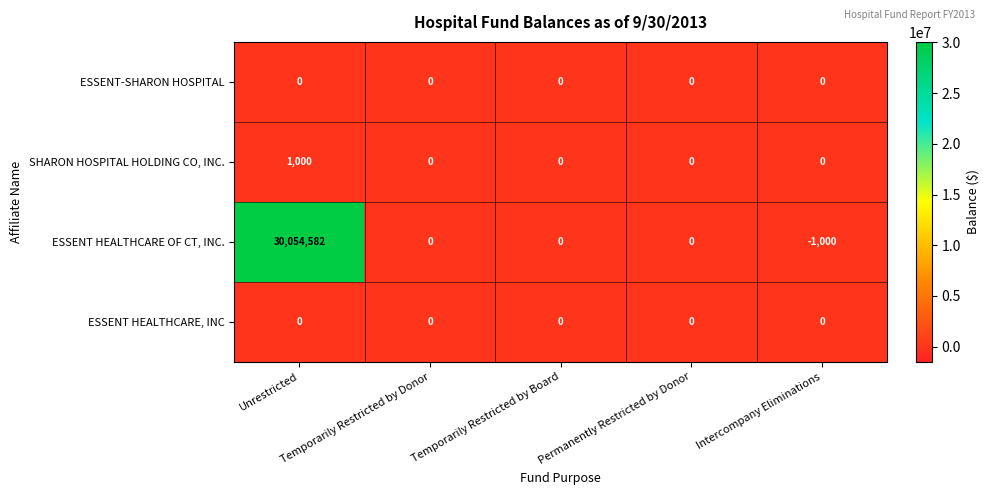

What is the minimum value for ESSENT HEALTHCARE OF CT, INC.?

-1000